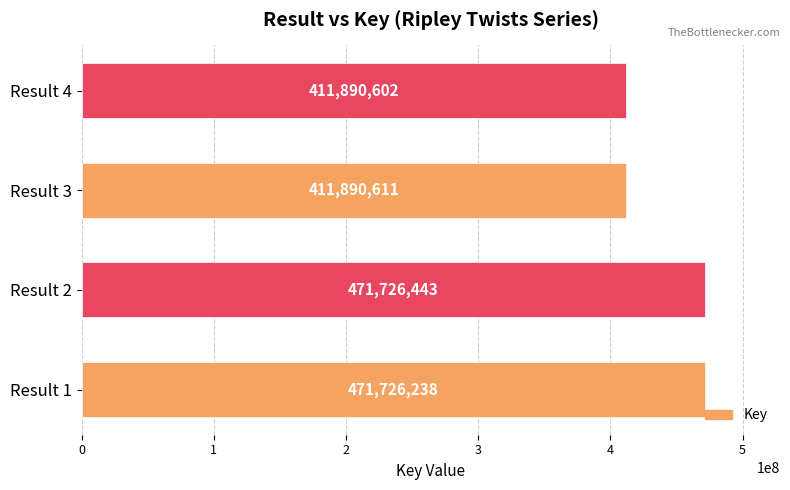

List the labels in order of value, smallest first.

Result 4, Result 3, Result 1, Result 2